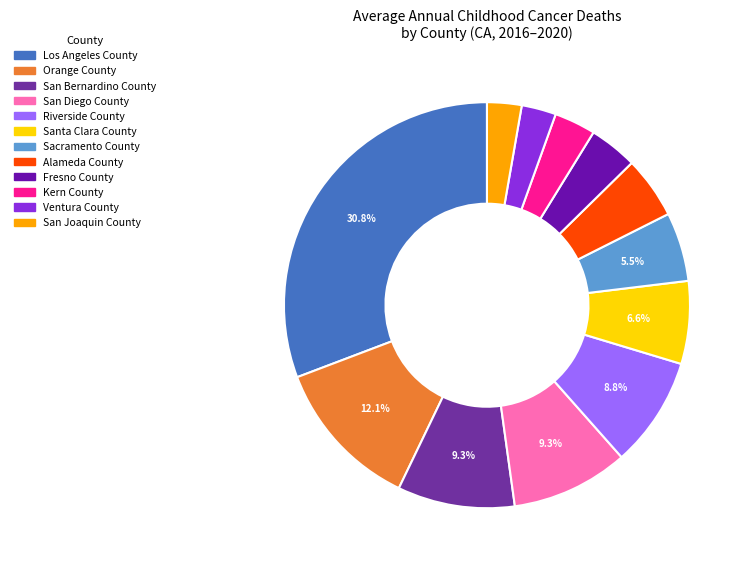

How many slices are in this pie chart?

12